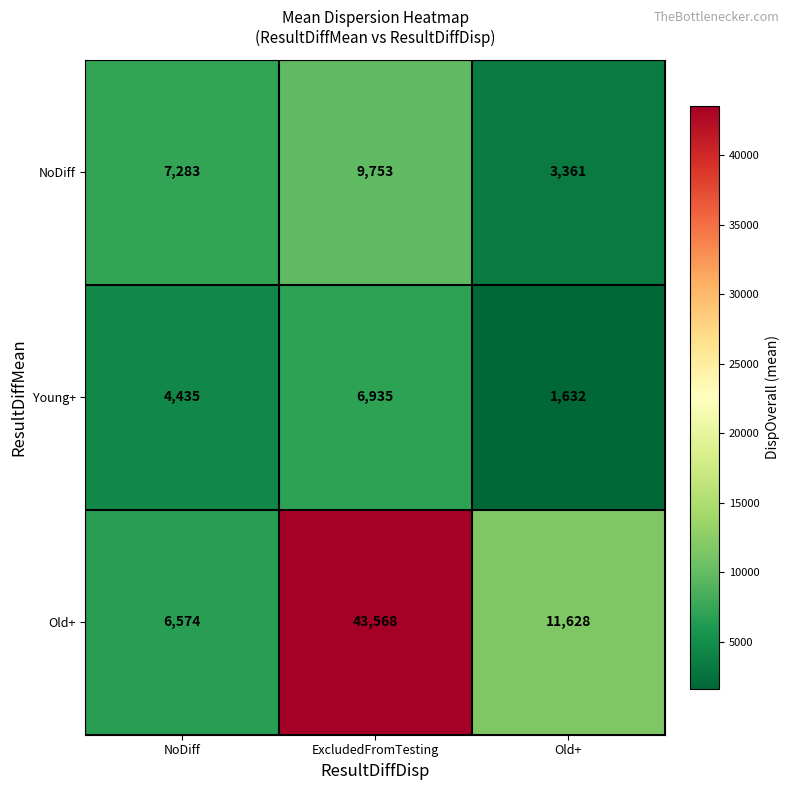

Which series has the widest spread of values?

Old+